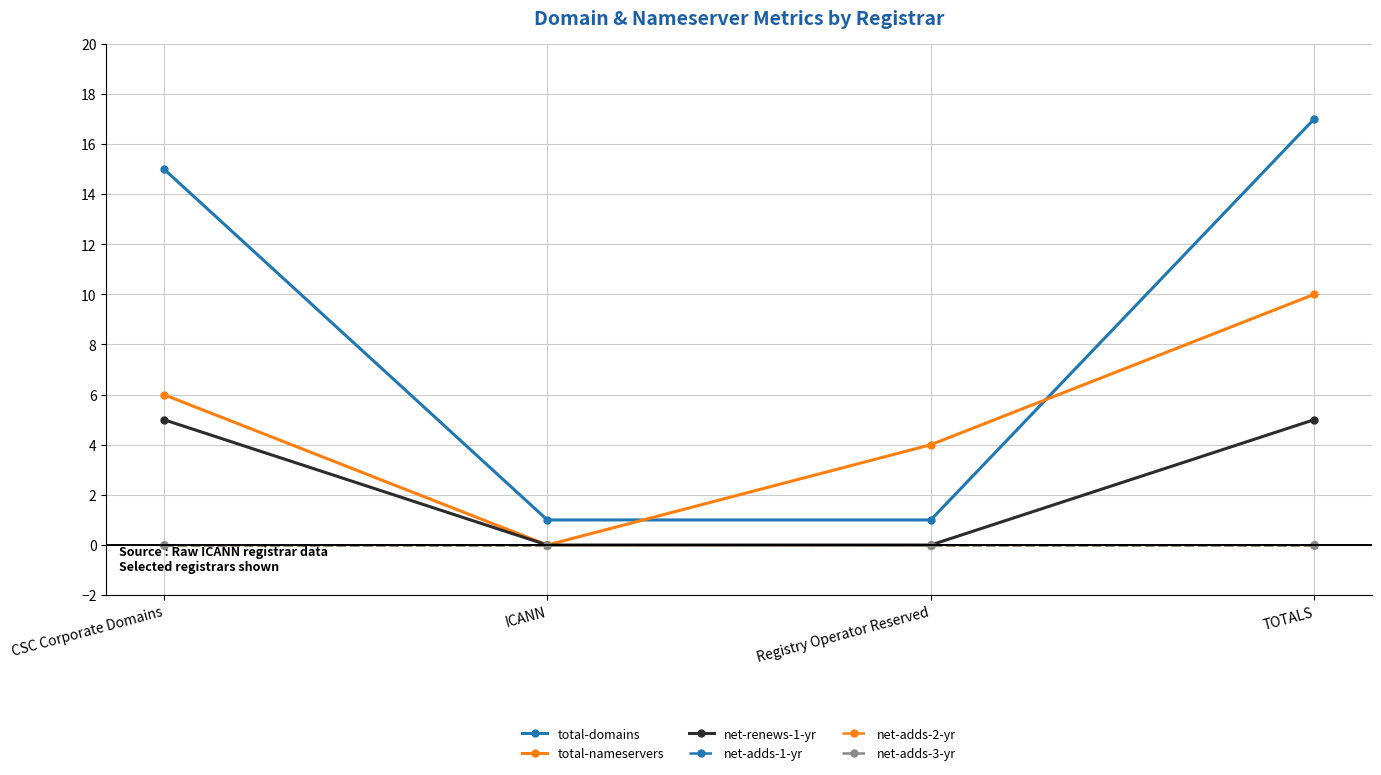

How many lines are shown in the chart?

6